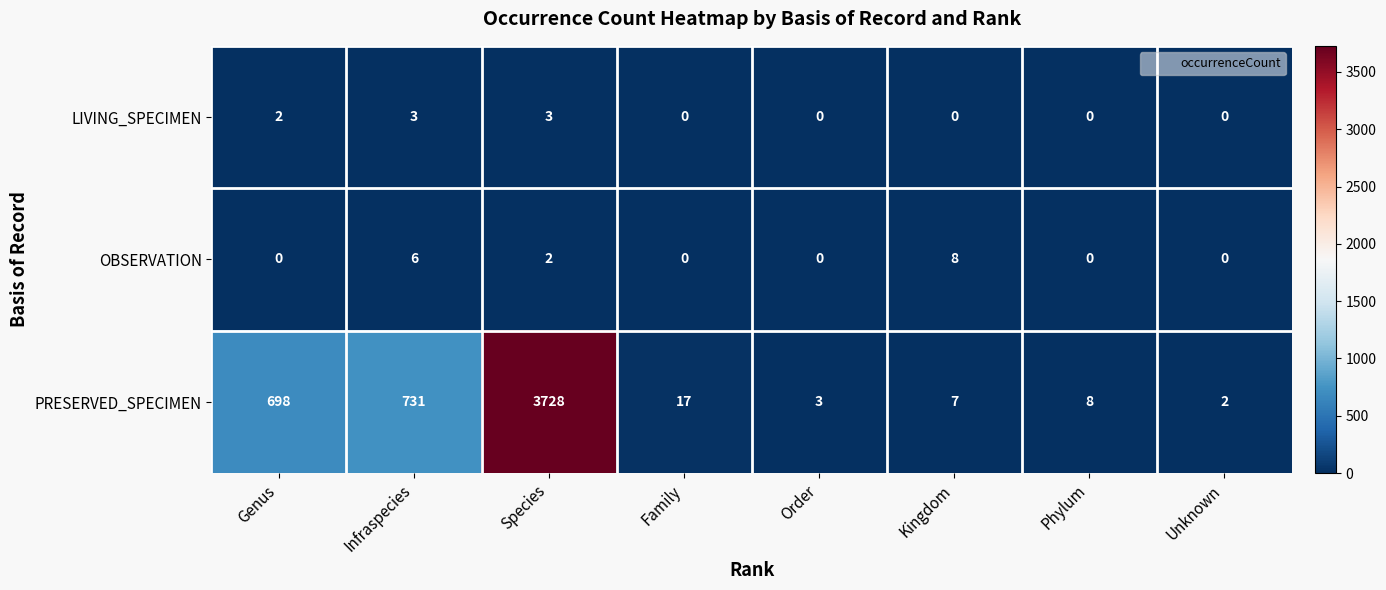

What is the greatest value displayed?

3728